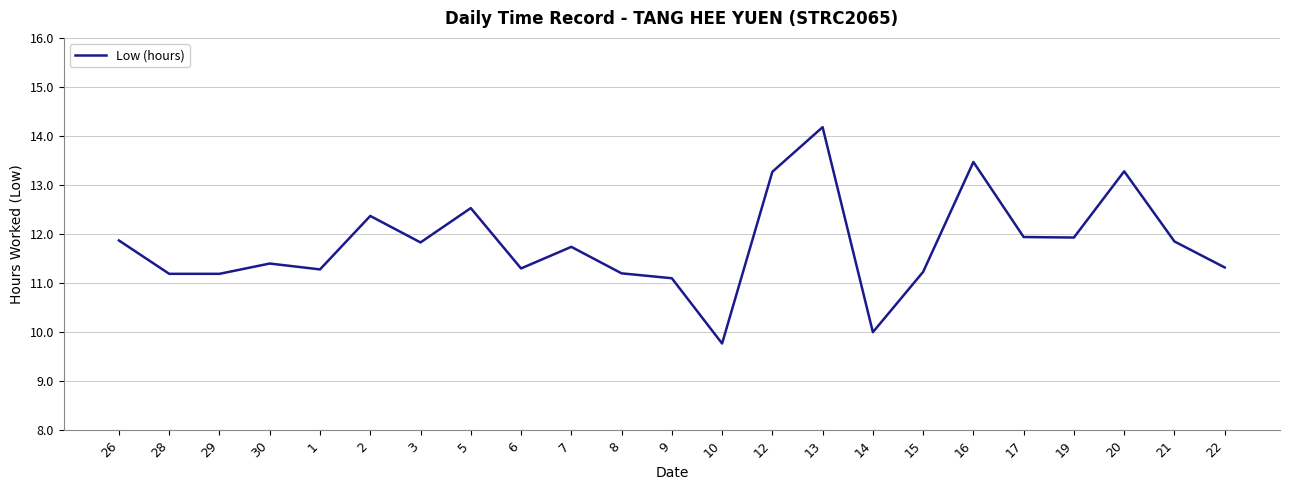

How many values are below 11?

2